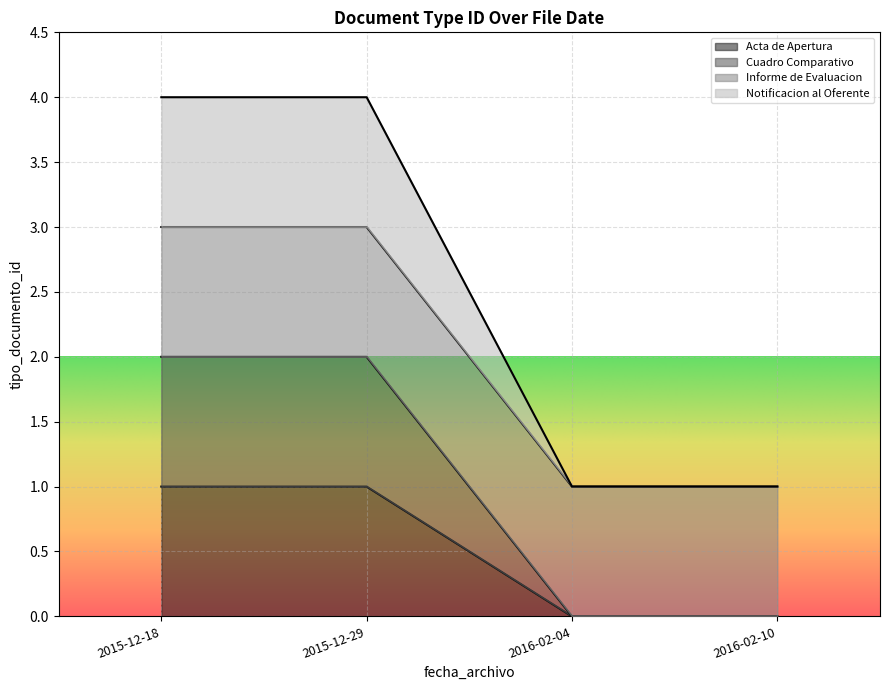

Does the chart display data point markers on the line(s)?

No